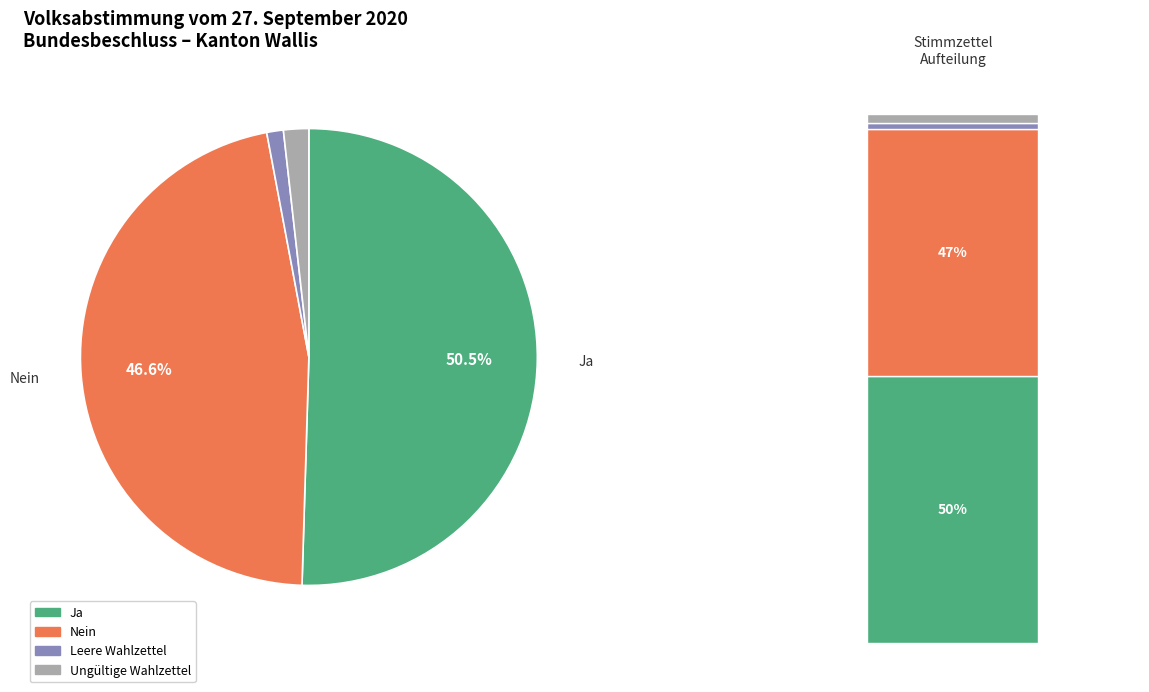

How many segments does this pie chart have?

4